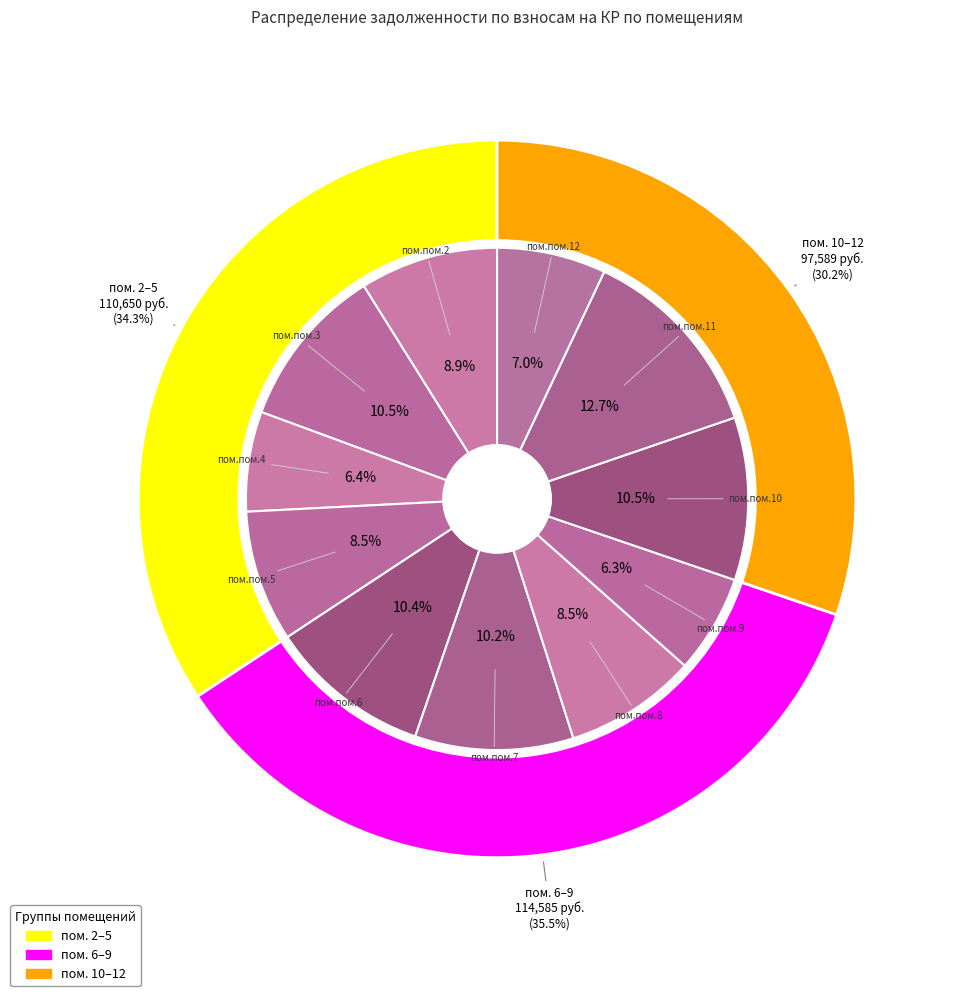

True or false: 4 accounts for 15% of the total.

False